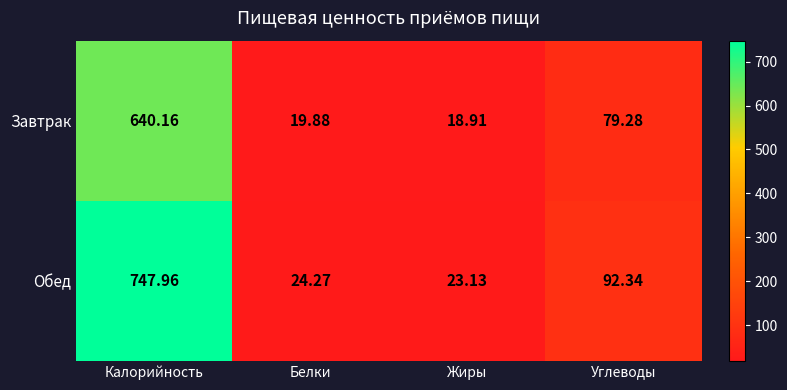

At which category is the sum across all series the highest?

Калорийность